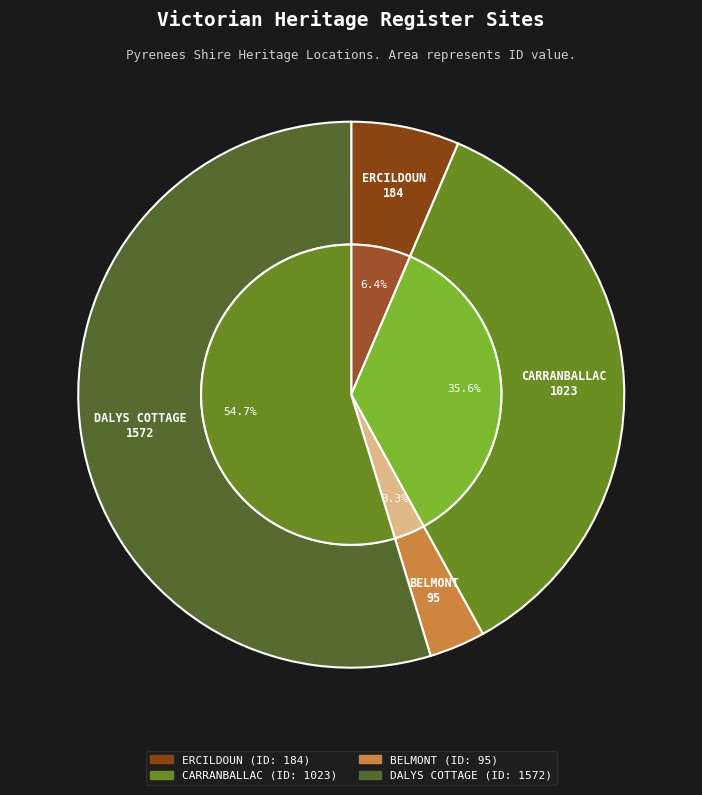

How many segments does this pie chart have?

4